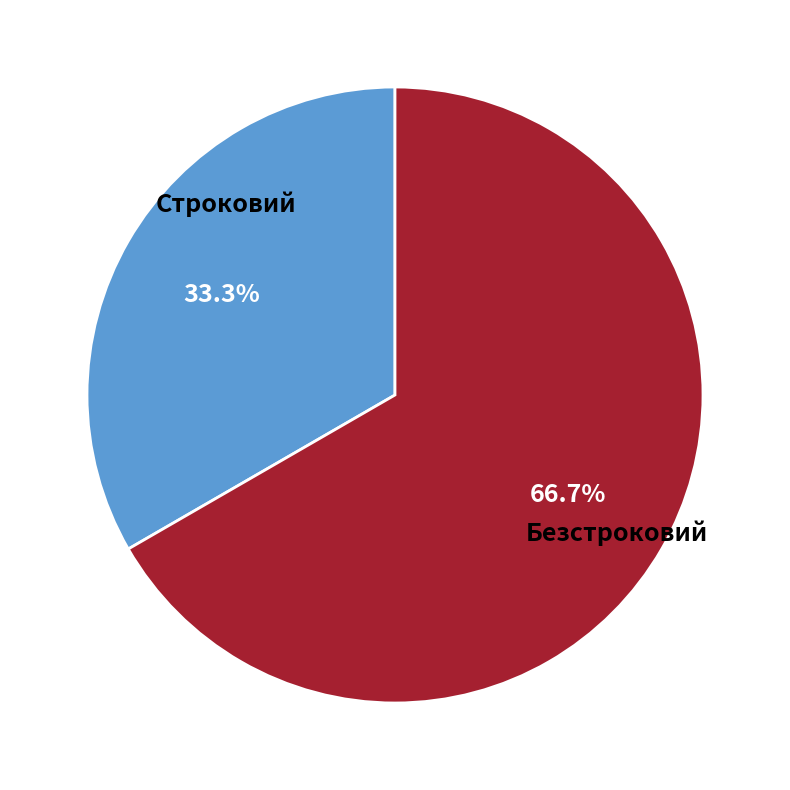

Is there any slice that represents more than half of the pie?

Yes